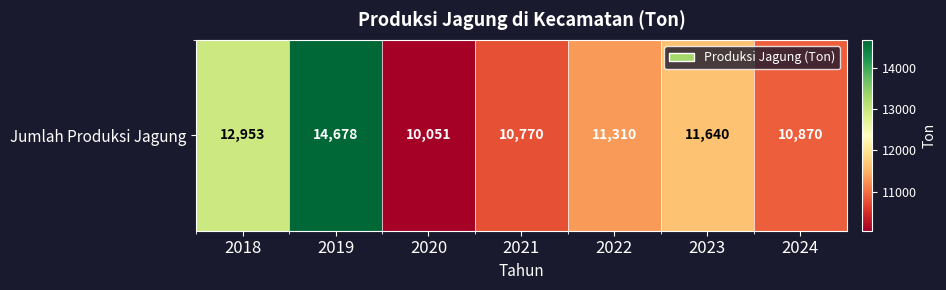

What value does the data have at 2018, to the nearest 10?

12950